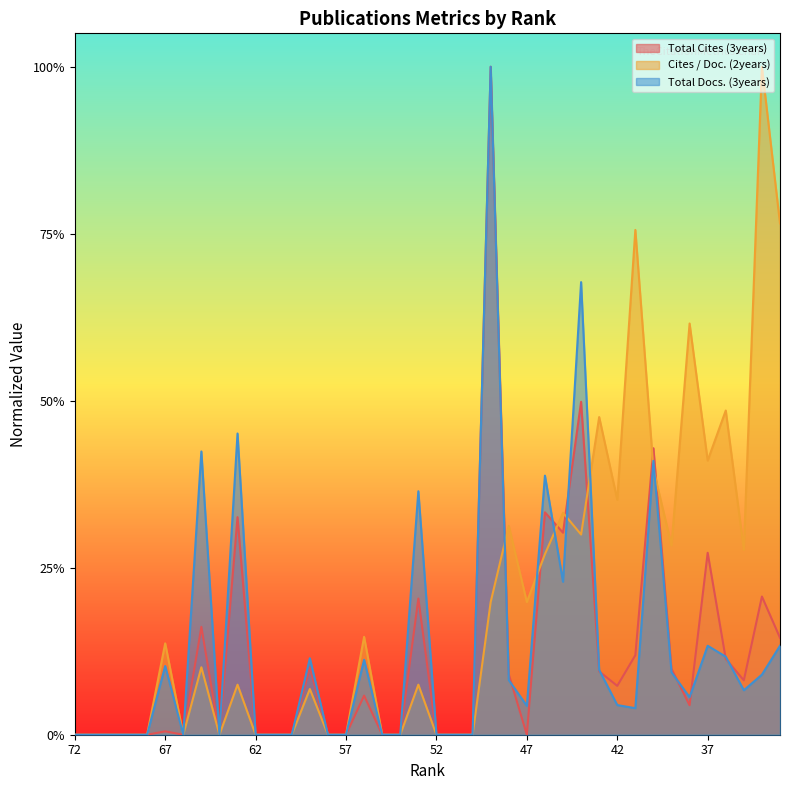

True or false: Total Docs. (3years) and Cites / Doc. (2years) intersect in this chart.

True